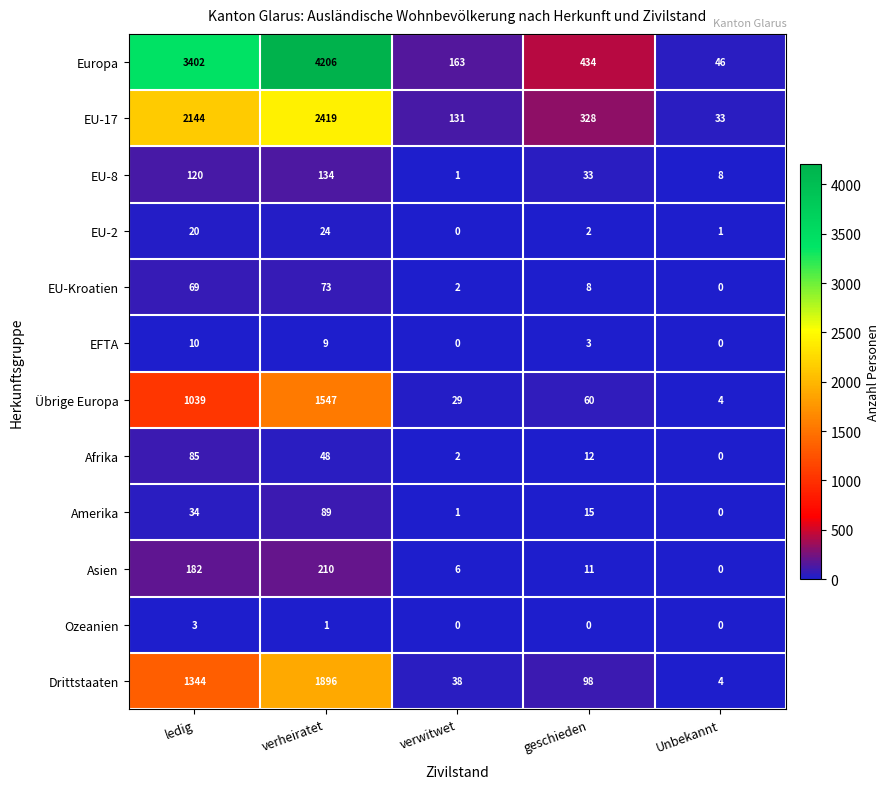

What is the spread (max minus min) of values at Unbekannt?

46